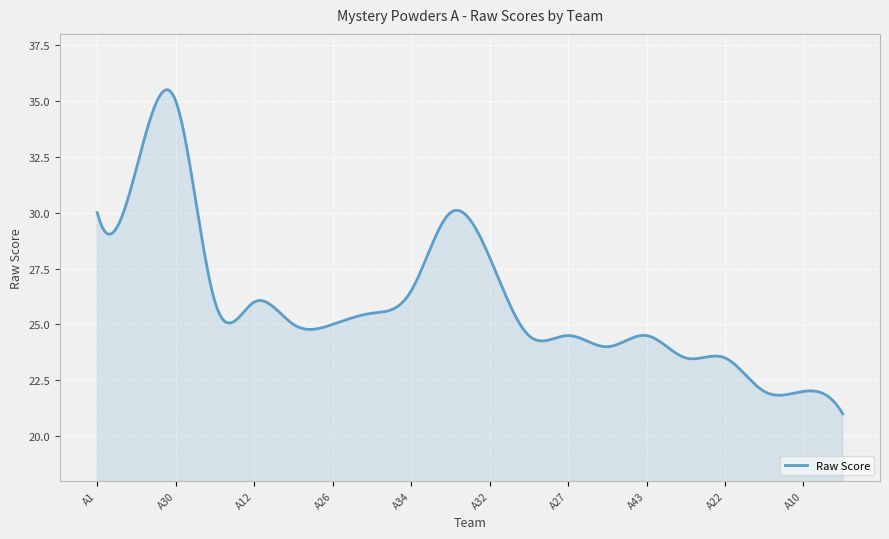

What is the minimum value shown in the chart?

21.0